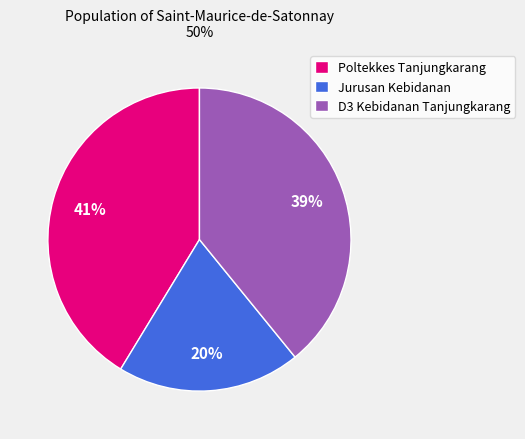

Rank the categories by value from lowest to highest.

Jurusan Kebidanan, D3 Kebidanan Tanjungkarang, Poltekkes Tanjungkarang